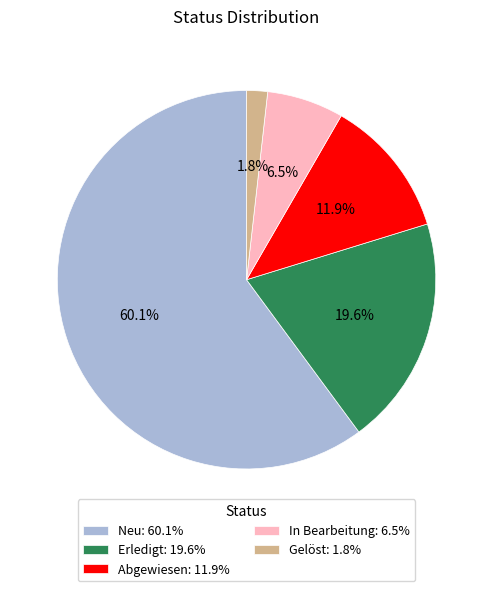

What is the largest slice in the pie chart?

Neu